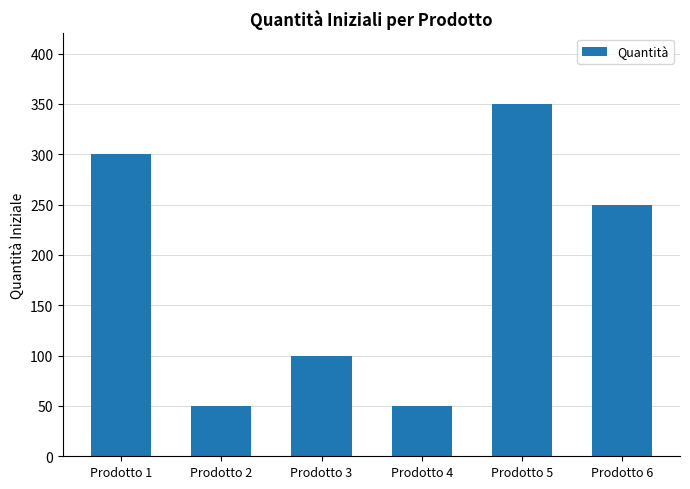

Reading left to right, what are all the values shown in this chart?

Prodotto 1=300	Prodotto 2=50	Prodotto 3=100	Prodotto 4=50	Prodotto 5=350	Prodotto 6=250